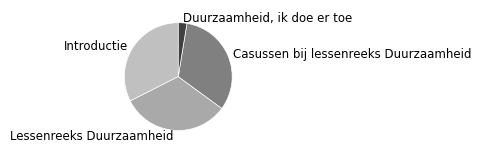

Is Casussen bij lessenreeks Duurzaamheid the majority of the pie?

No